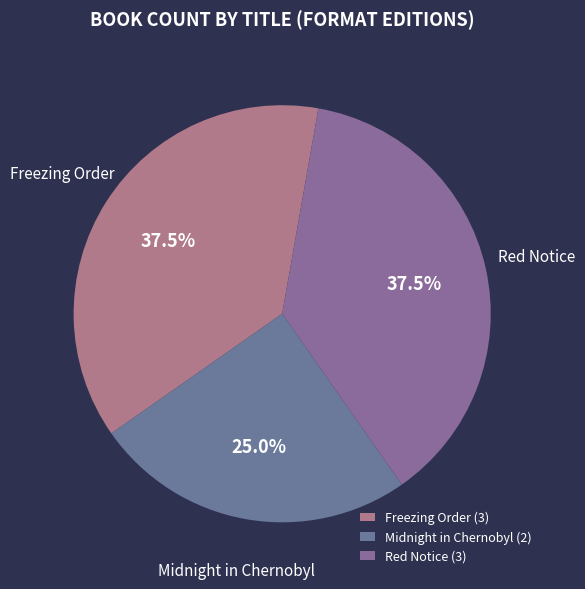

Is Red Notice the majority of the pie?

No